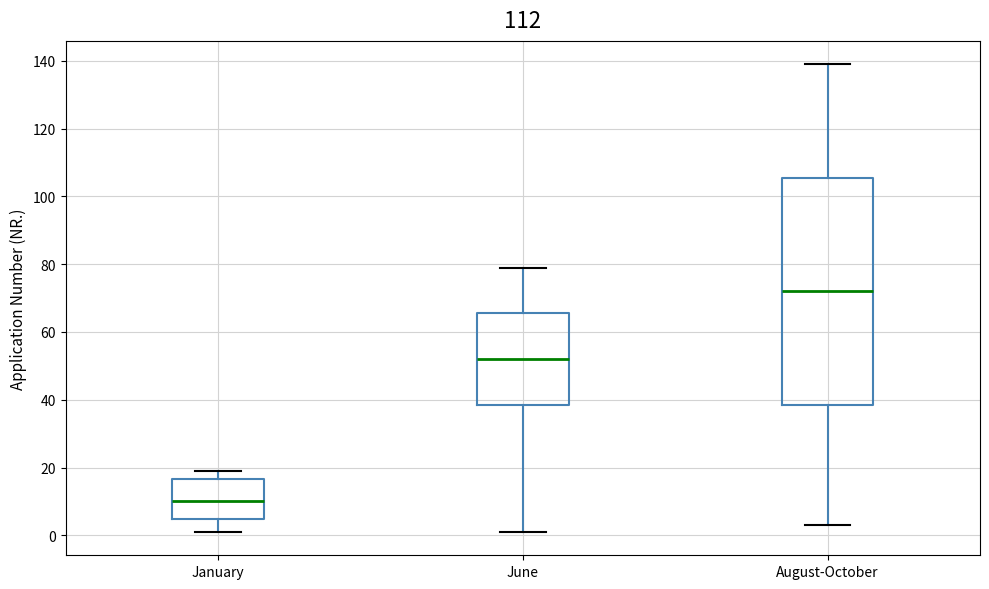

Where is the upper edge of the box for June on the y-axis? The values are not printed on the chart, so give them approximately, as read against the axis.

66